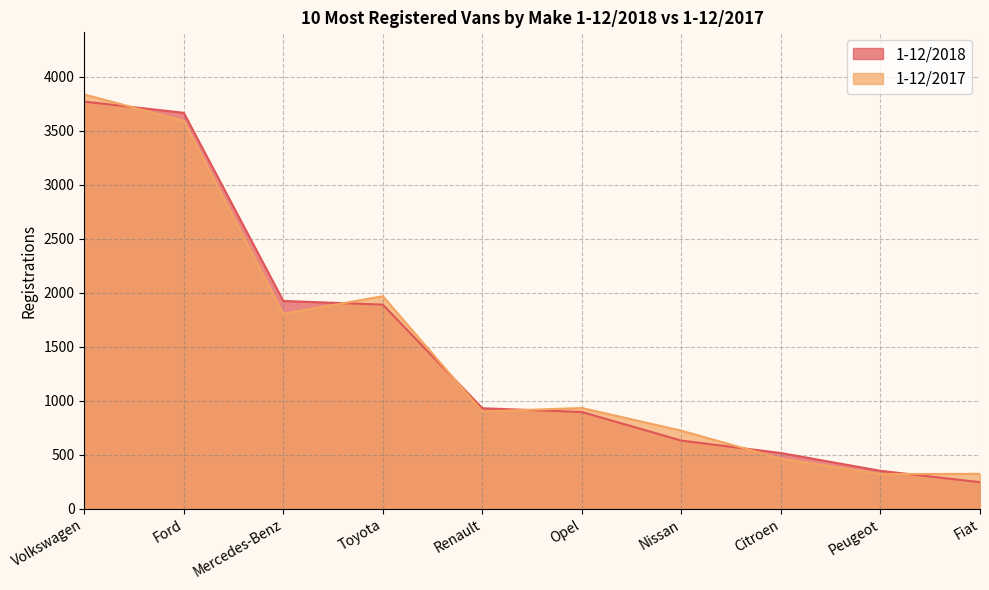

Reading left to right, what are all the values shown in this chart?

1-12/2018: 3772	3668	1925	1891	931	896	631	516	351	246
1-12/2017: 3838	3594	1806	1969	901	933	723	464	321	323